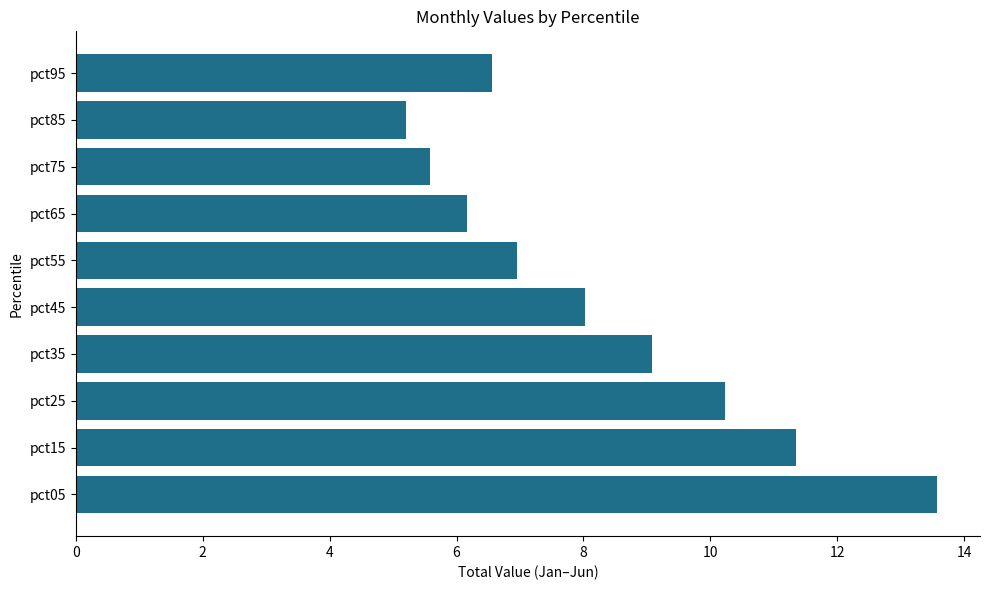

Rank the categories by value from highest to lowest.

pct05, pct15, pct25, pct35, pct45, pct55, pct95, pct65, pct75, pct85